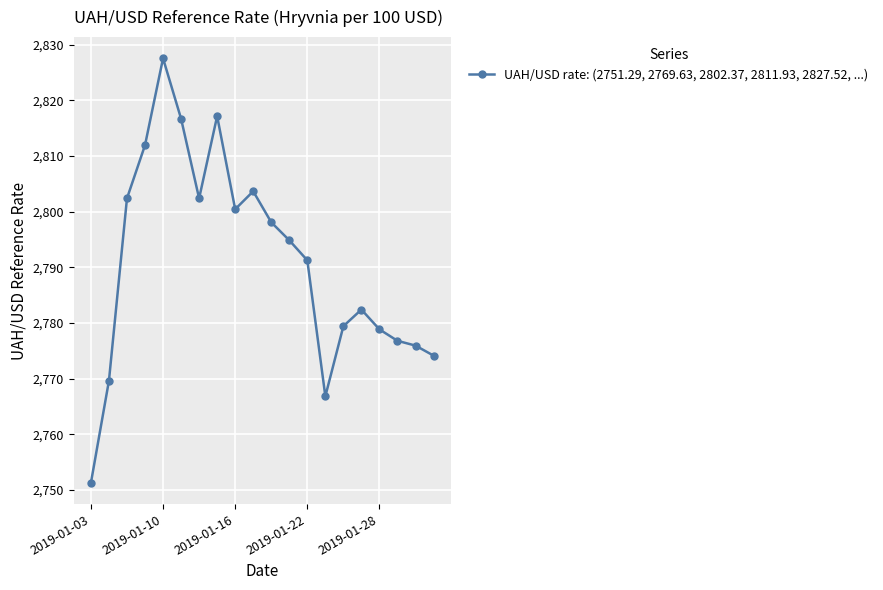

Does the chart have visible grid lines?

Yes